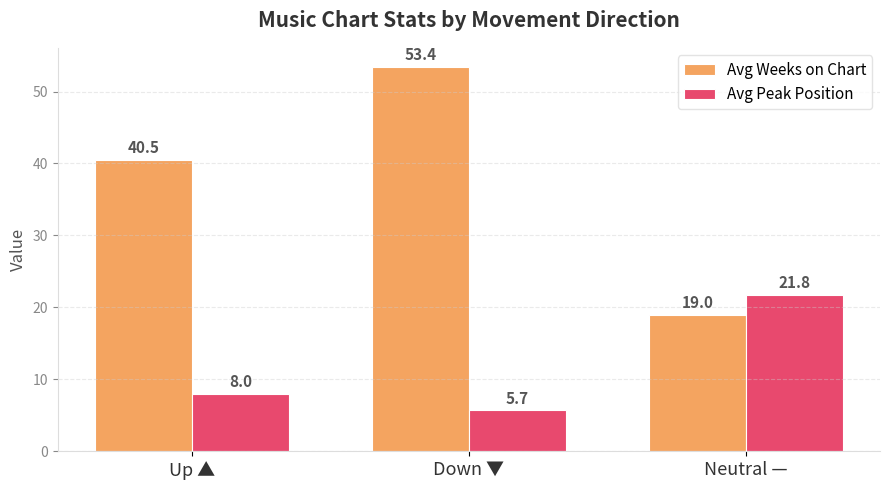

What is the label of the 3rd bar from the left?

Neutral —